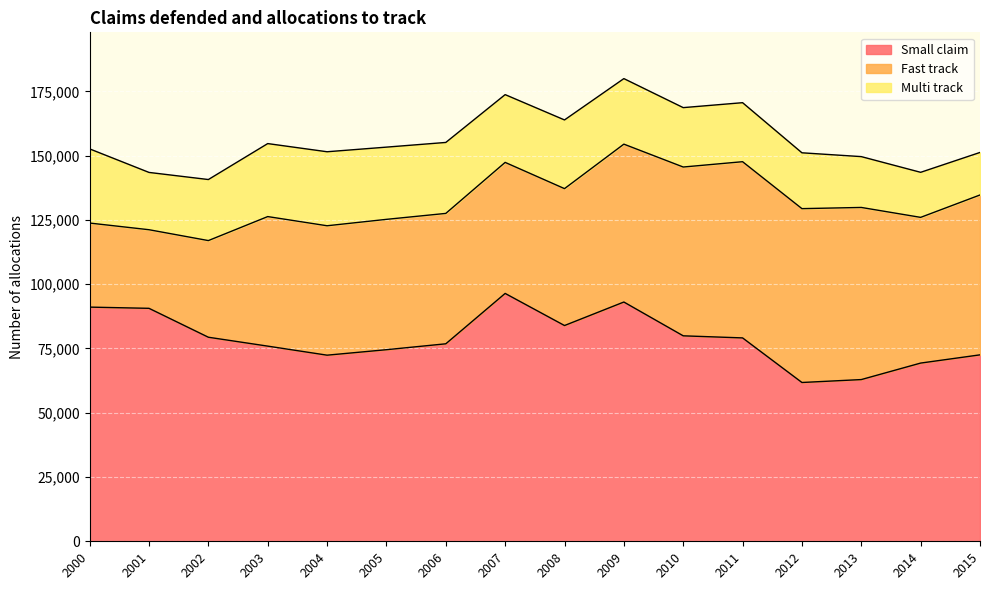

What is the difference between the maximum and minimum values in the Small claim series?

34646